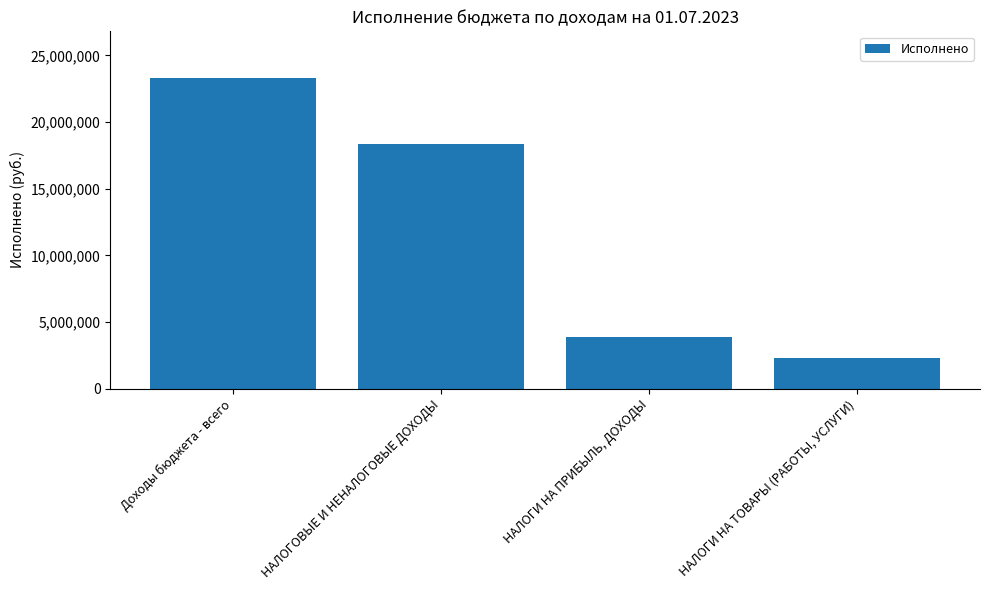

What is the label of the 1st bar from the left?

Доходы бюджета - всего